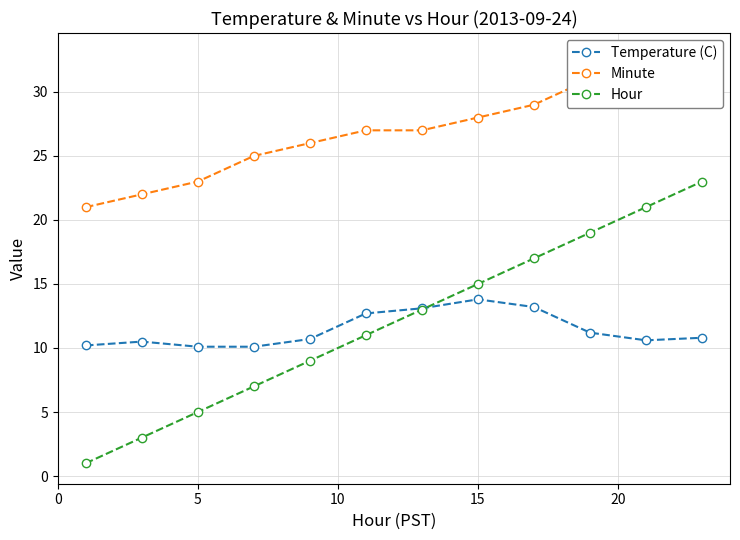

True or false: Hour has more than 0 points higher than both neighbors.

False